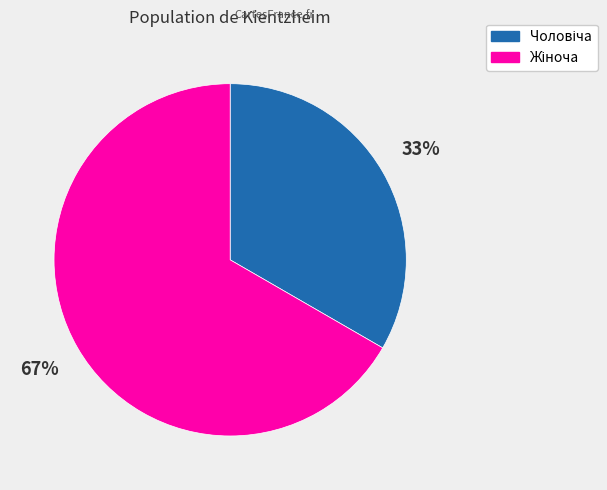

To the nearest percent, what is the average slice percentage?

50%